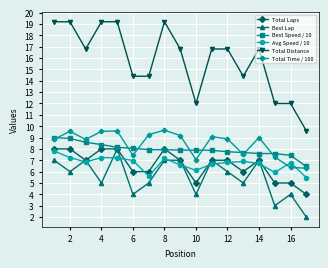

Which series has the largest range (max minus min)?

Total Distance